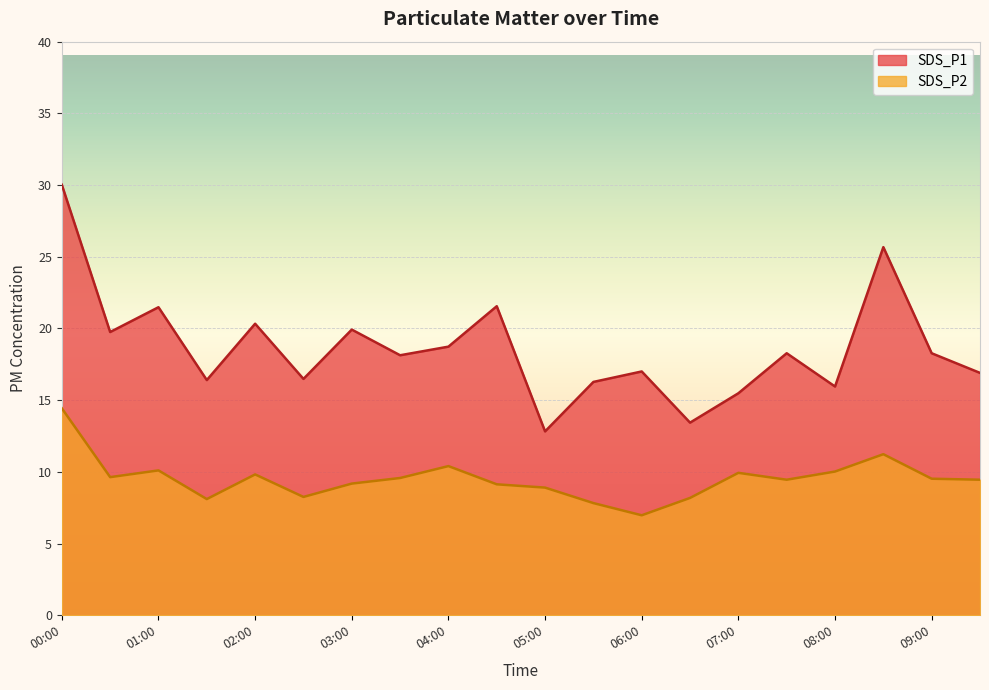

The SDS_P2 series shows 15.3 at 00:30. True or false?

False